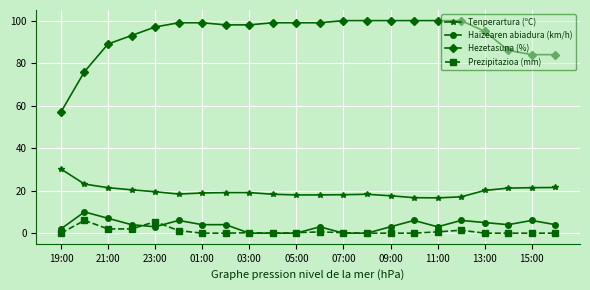

True or false: Haizearen abiadura (km/h) and Tenperartura (ºC) intersect in this chart.

False